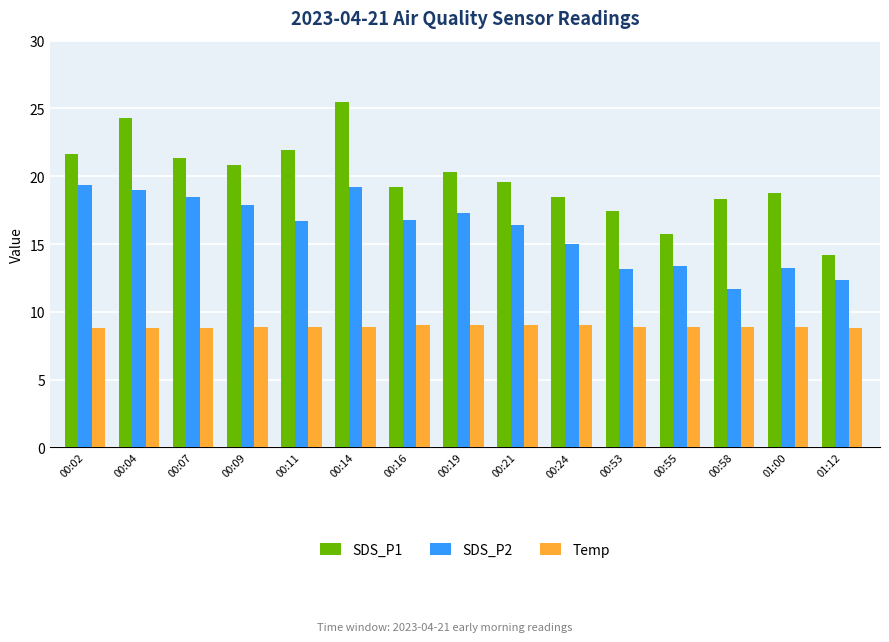

What position from the right is 00:07?

13